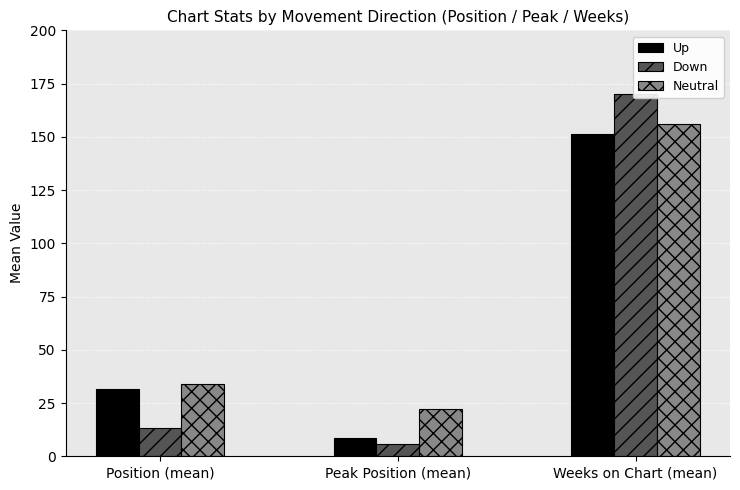

Between Position (mean) and Weeks on Chart (mean), which is larger?

Weeks on Chart (mean)